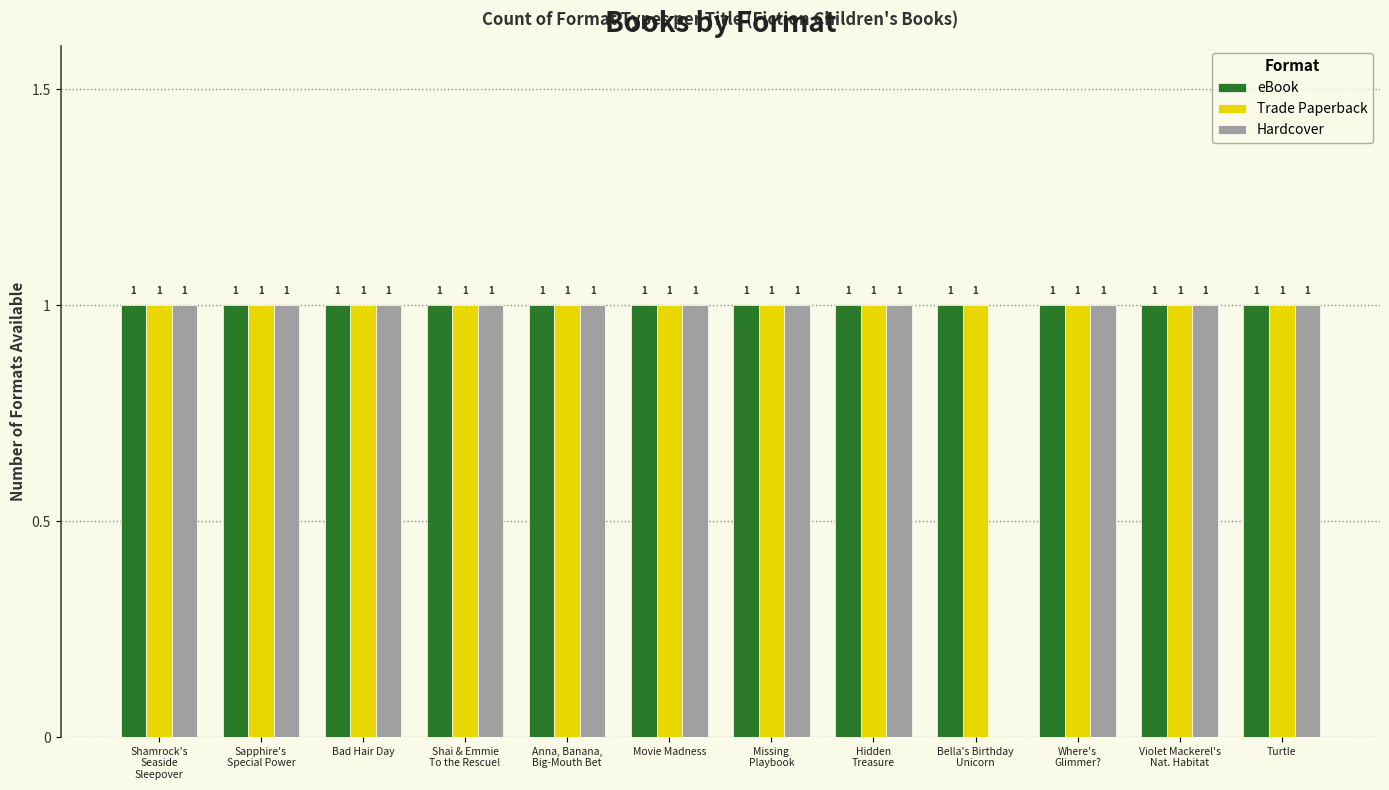

What are all the series names shown in the legend?

eBook, Trade Paperback, Hardcover